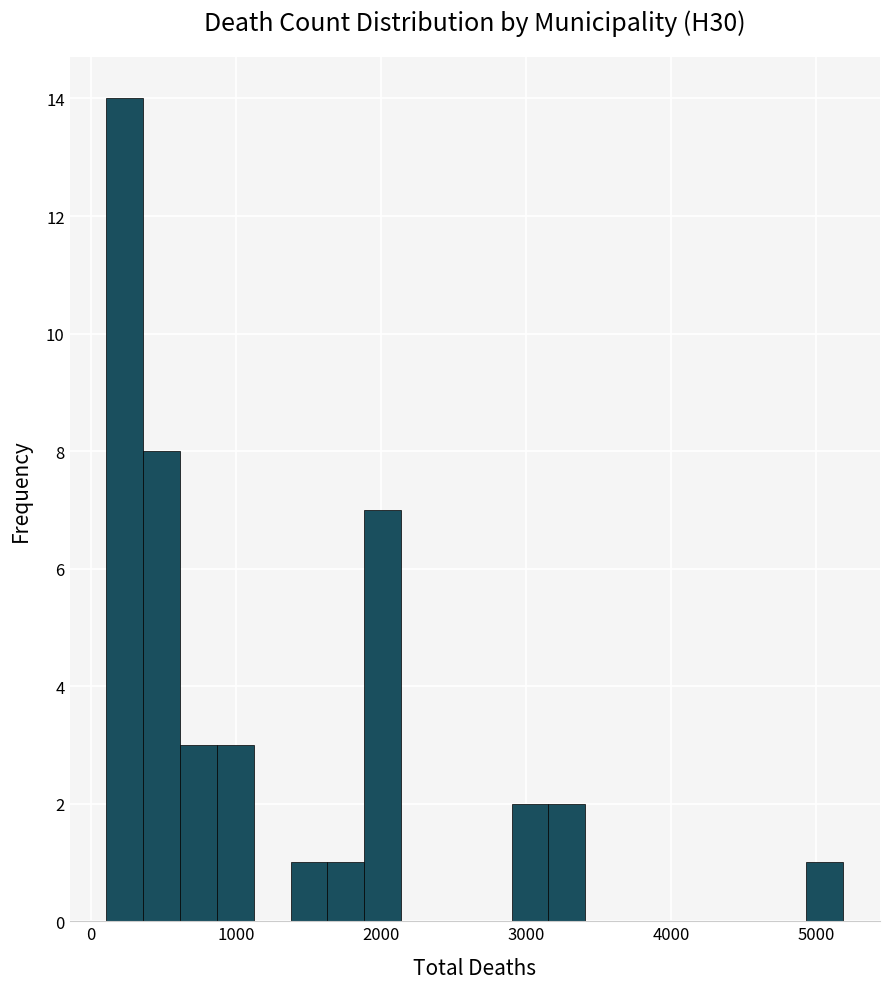

Read against the x-axis, roughly where is the centre of the tallest bar?

200